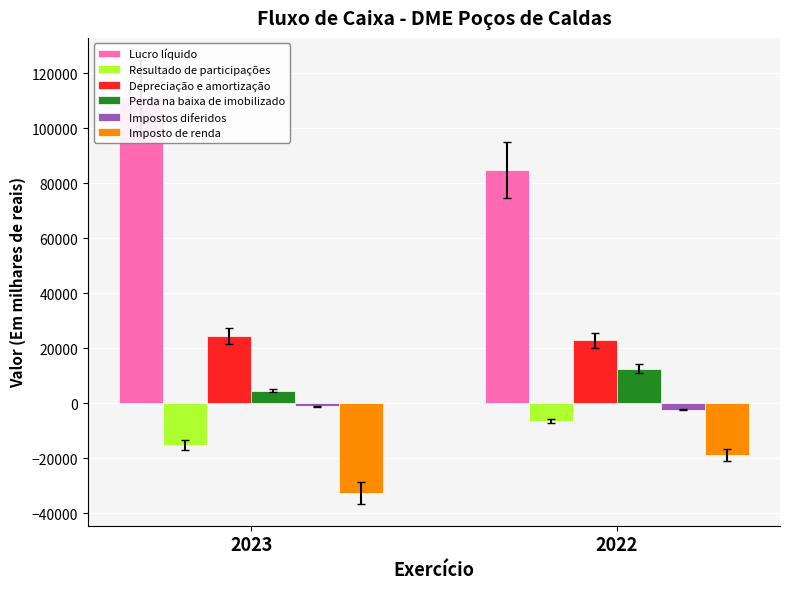

Rank the series at 2022 from highest to lowest value.

Lucro líquido, Depreciação e amortização, Perda na baixa de imobilizado, Impostos diferidos, Resultado de participações, Imposto de renda